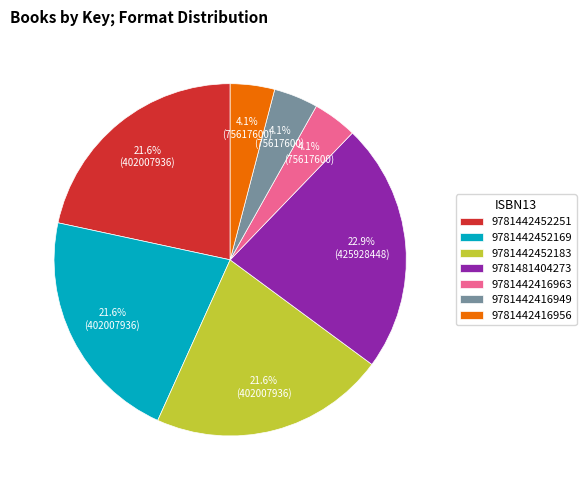

To the nearest percent, what is the combined percentage of 9781442416963 and 9781481404273?

27%